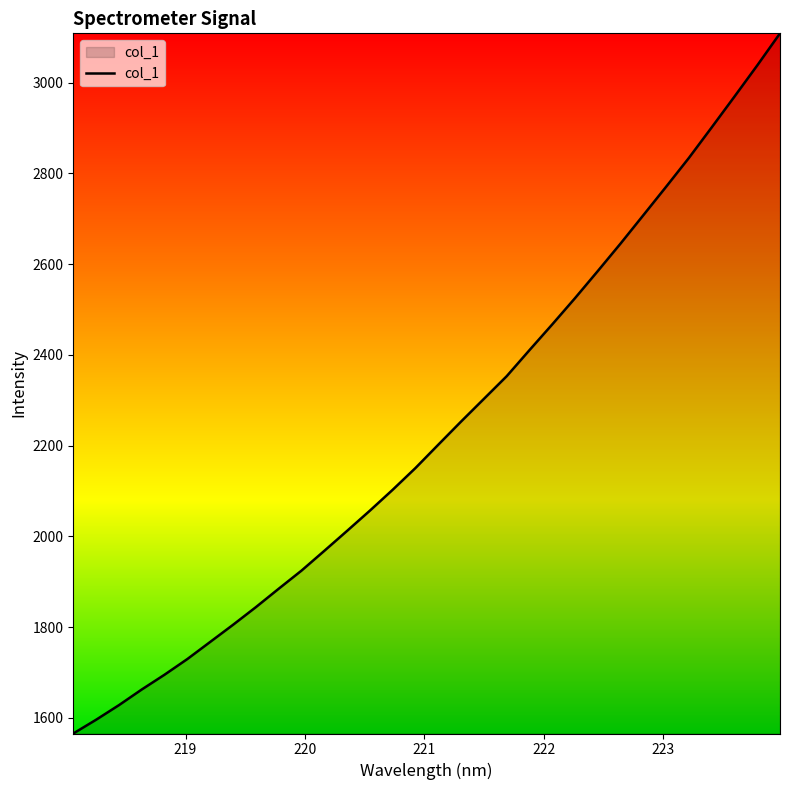

True or false: there are more than 0 points higher than both neighbors.

False